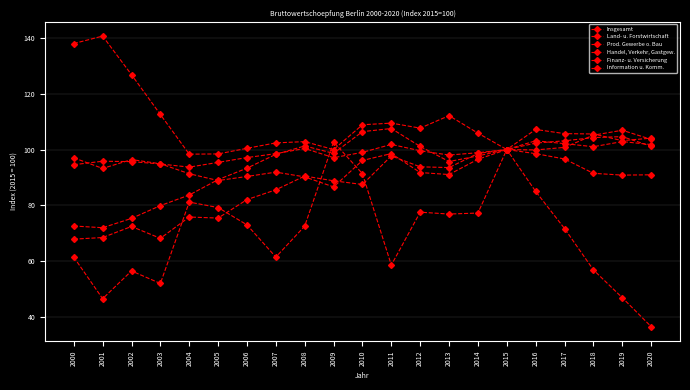

Which series changed the most between 2011 and 2020?

Land- u. Forstwirtschaft